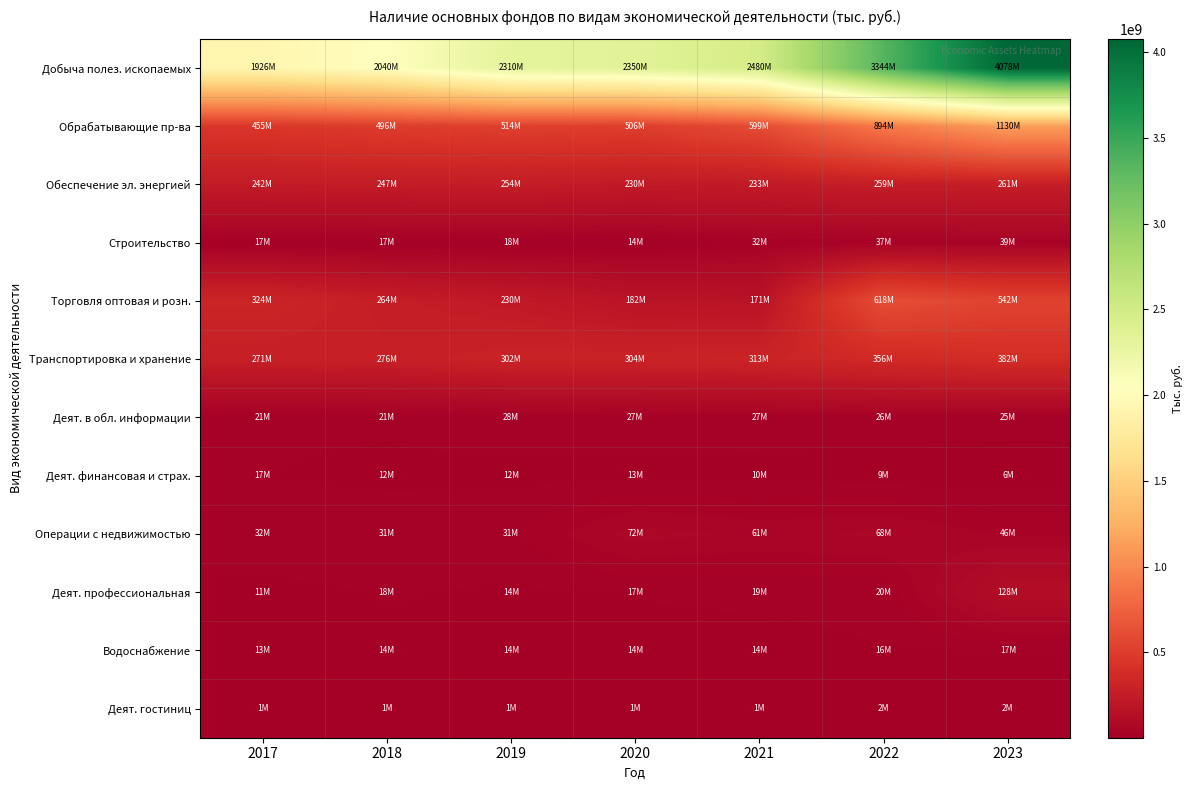

Between 2017 and 2022, which series saw the biggest shift?

Добыча полез. ископаемых